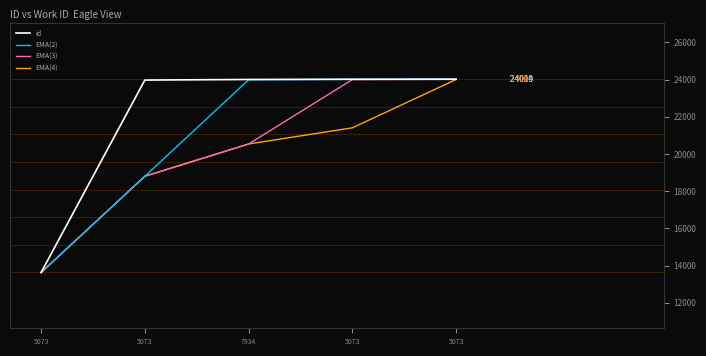

What is the average value of the EMA(2) series?

20891.2